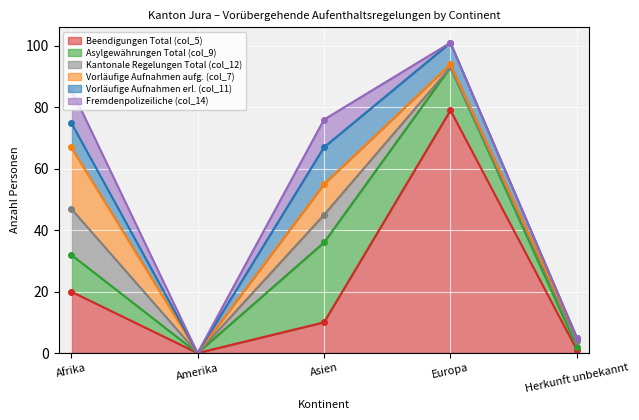

Which series has the largest total across all categories?

Beendigungen Total (col_5)